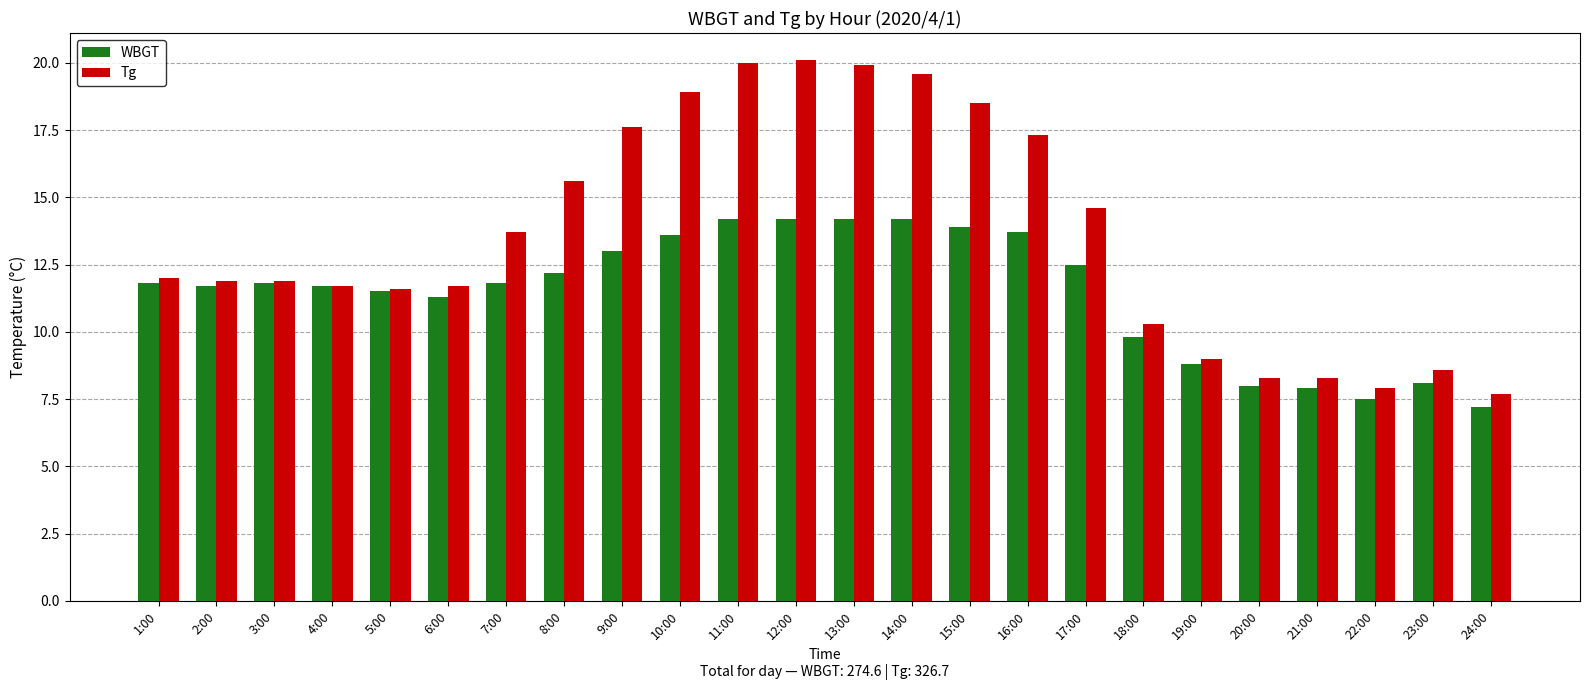

What is the difference between the highest and lowest values at 17:00?

2.1